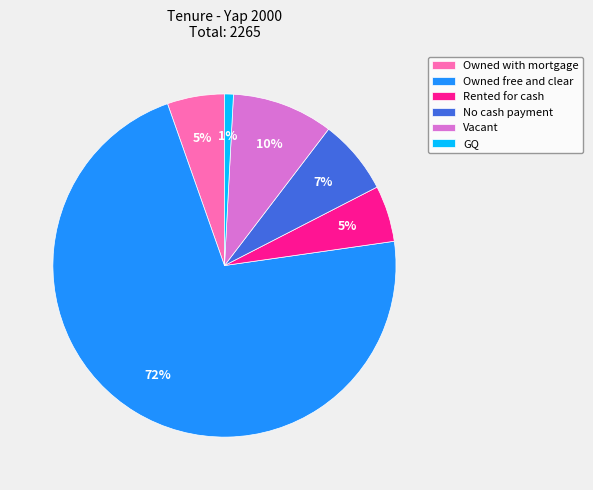

Which has a higher value, Rented for cash or Vacant?

Vacant